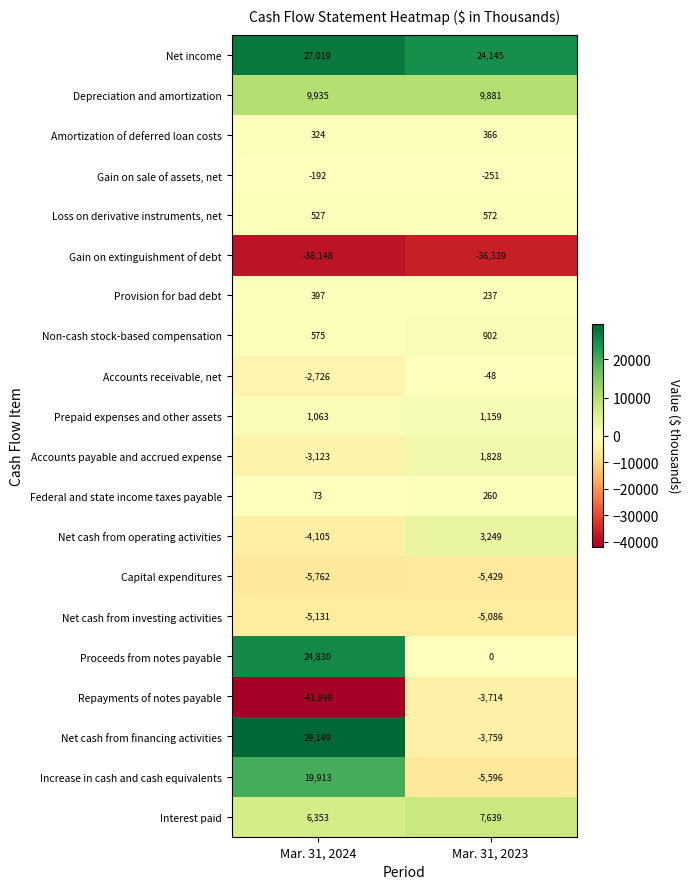

At which label does Accounts receivable, net reach its peak?

Mar. 31, 2023